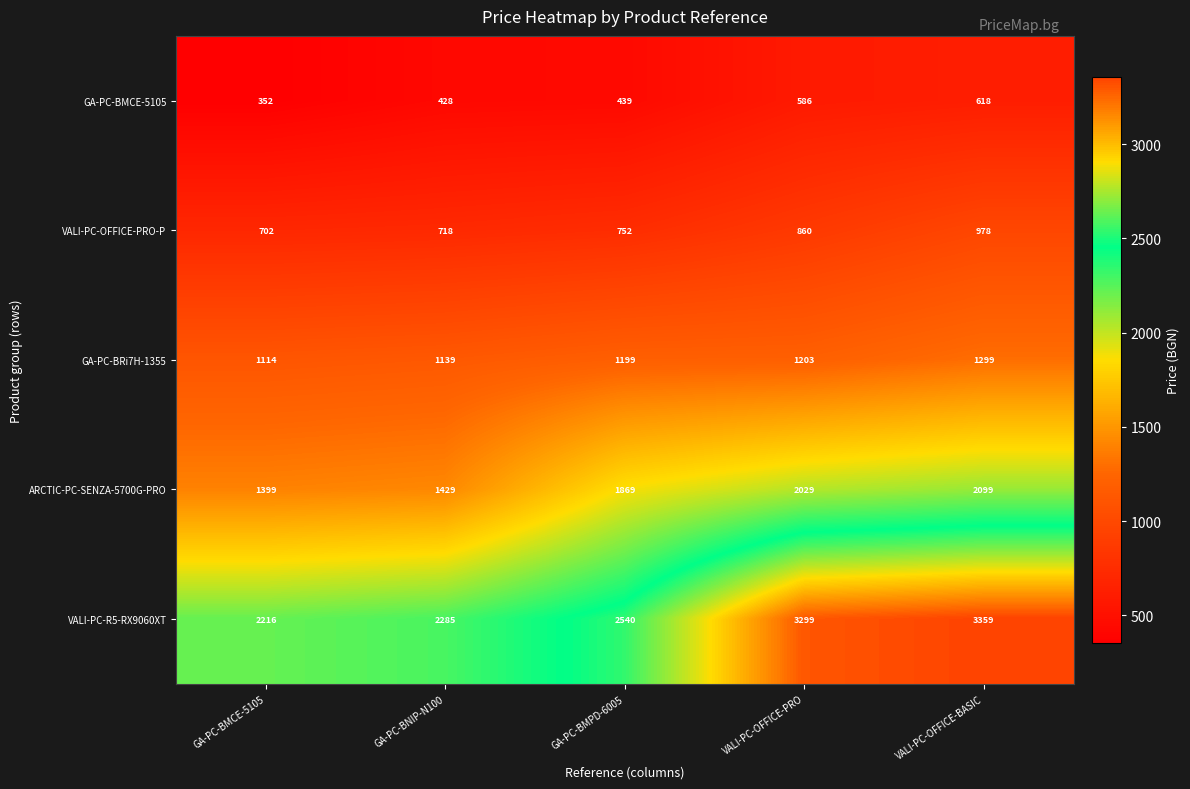

What is the difference between the second highest and second lowest values in the VALI-PC-OFFICE-PRO-P series?

142